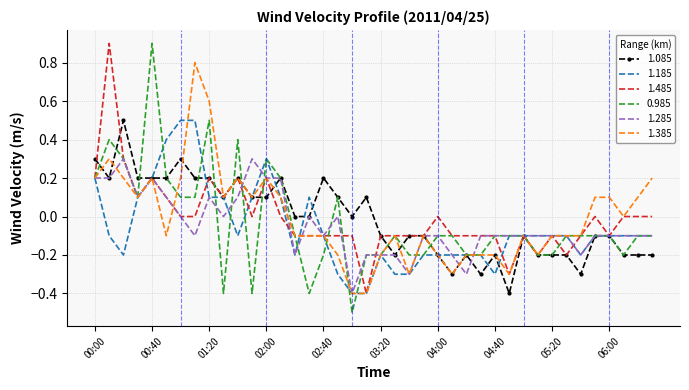

What is the maximum value shown in the chart?

0.9